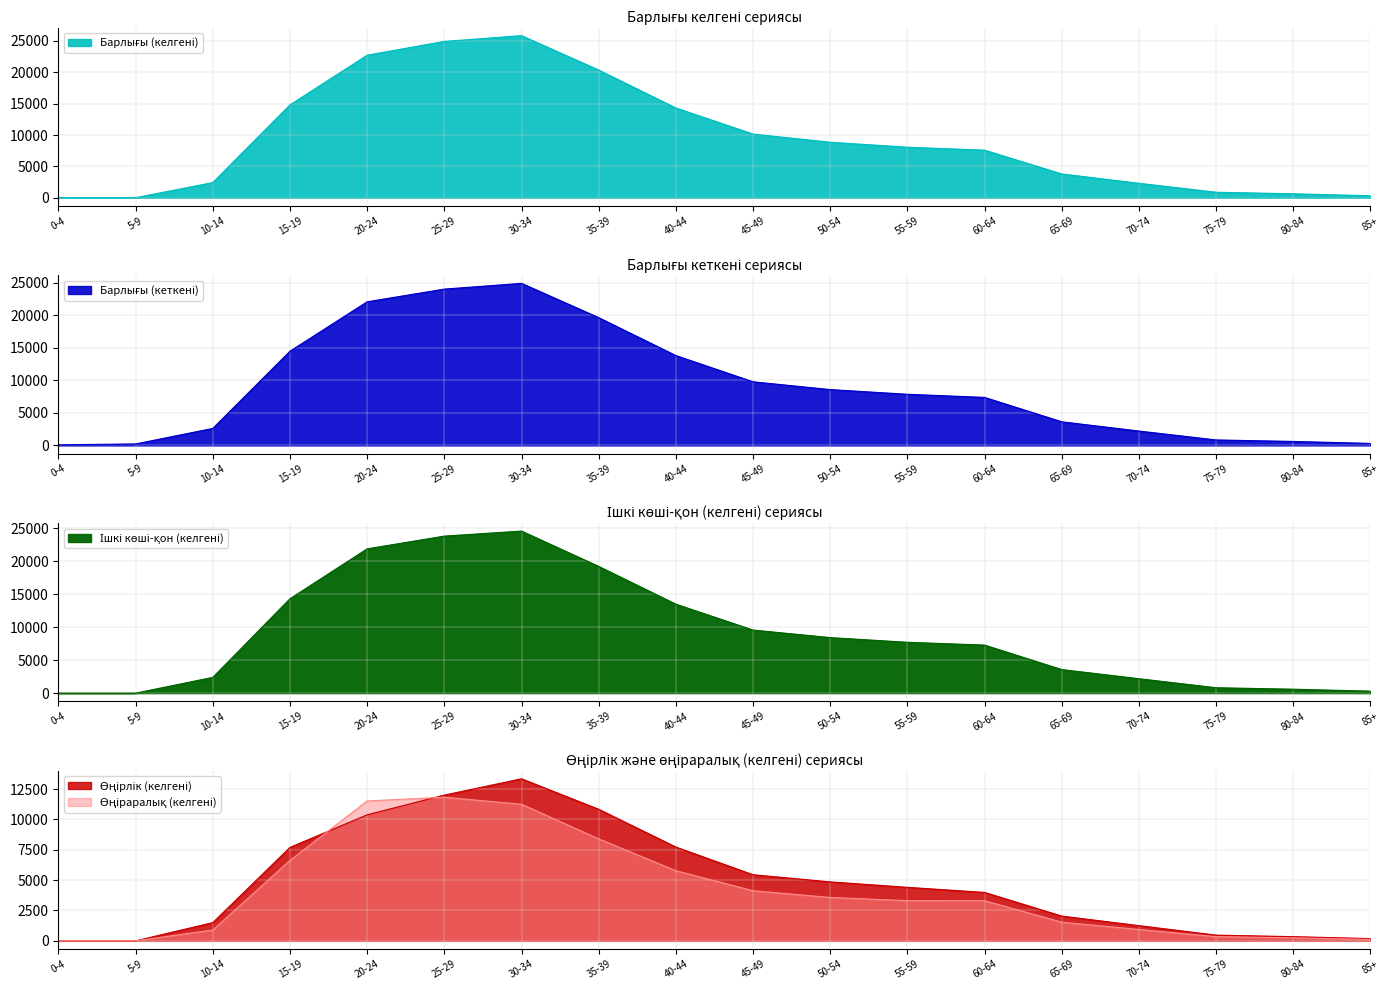

Rank the series by their maximum value, from highest to lowest.

Барлығы (келгені), Барлығы (кеткені), Ішкі көші-қон (келгені), Өңірлік (келгені), Өңіраралық (келгені)